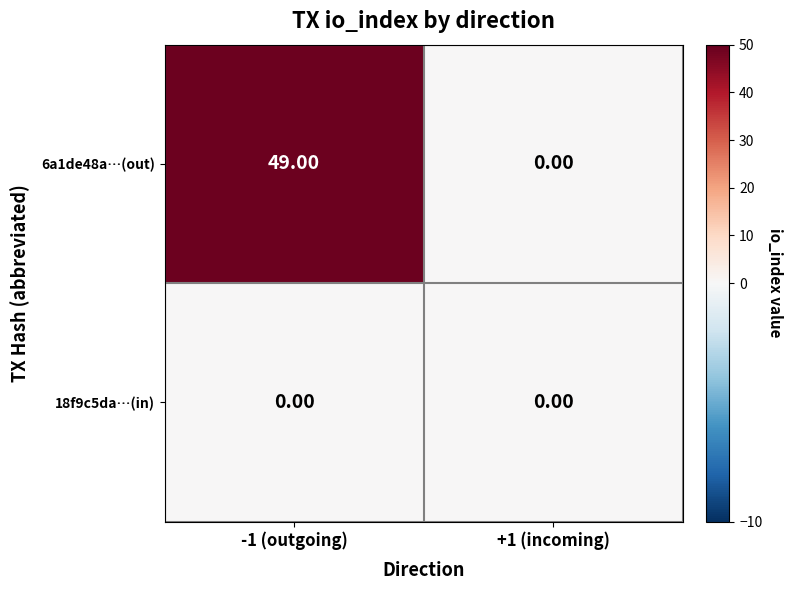

What is the total value across all series at -1 (outgoing)?

49